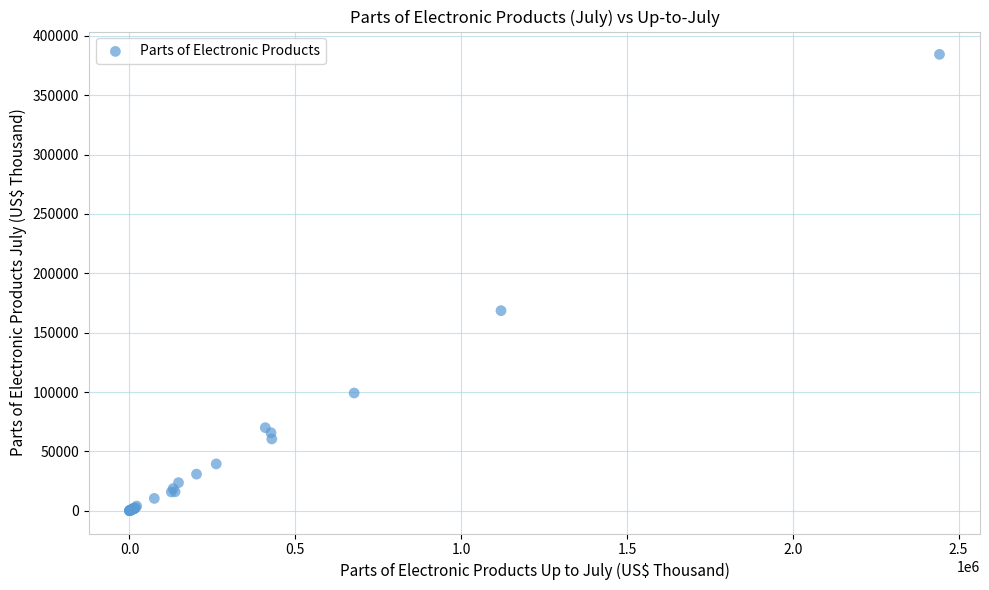

What Y value in the scatter plot is closest to 192246?

168534